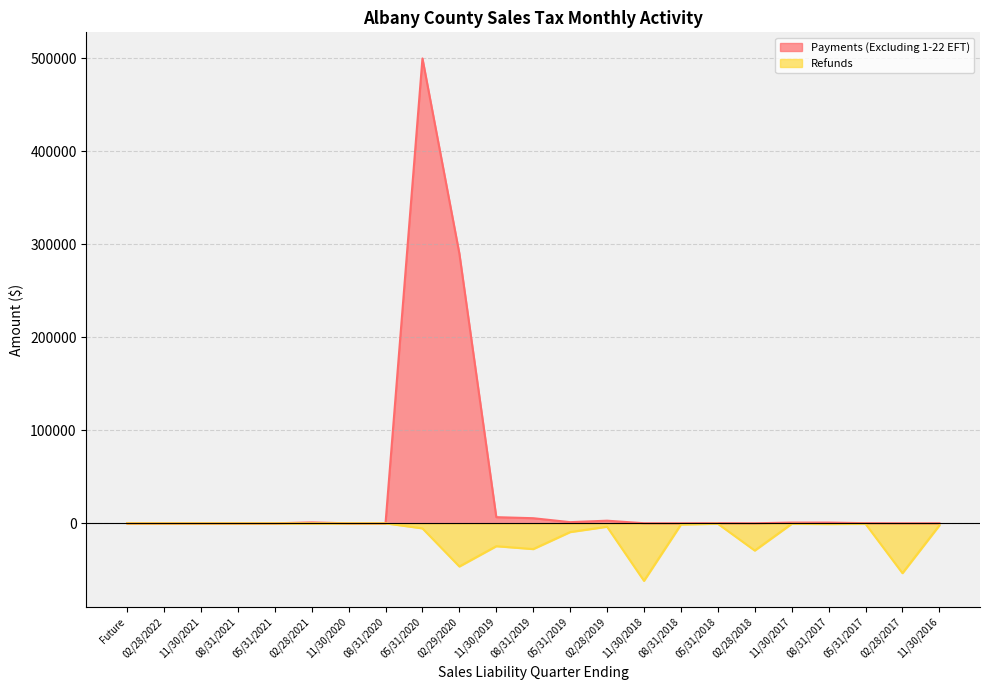

At which category does the data reach its first local peak?

11/30/2019